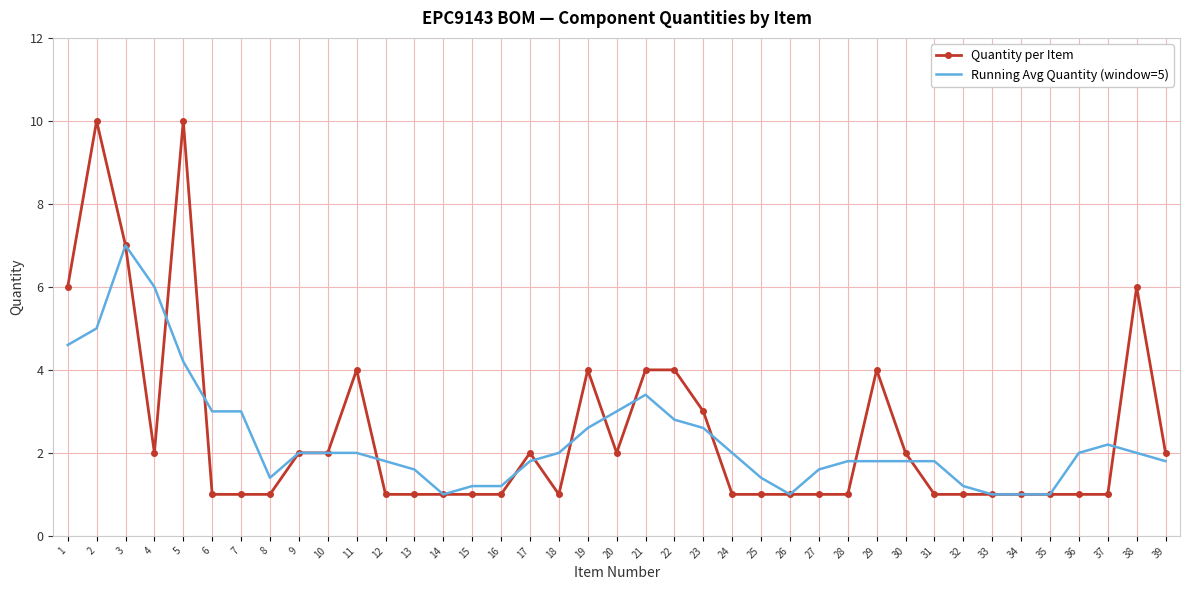

What is the difference between the Quantity per Item values at 38 and 18?

5.0